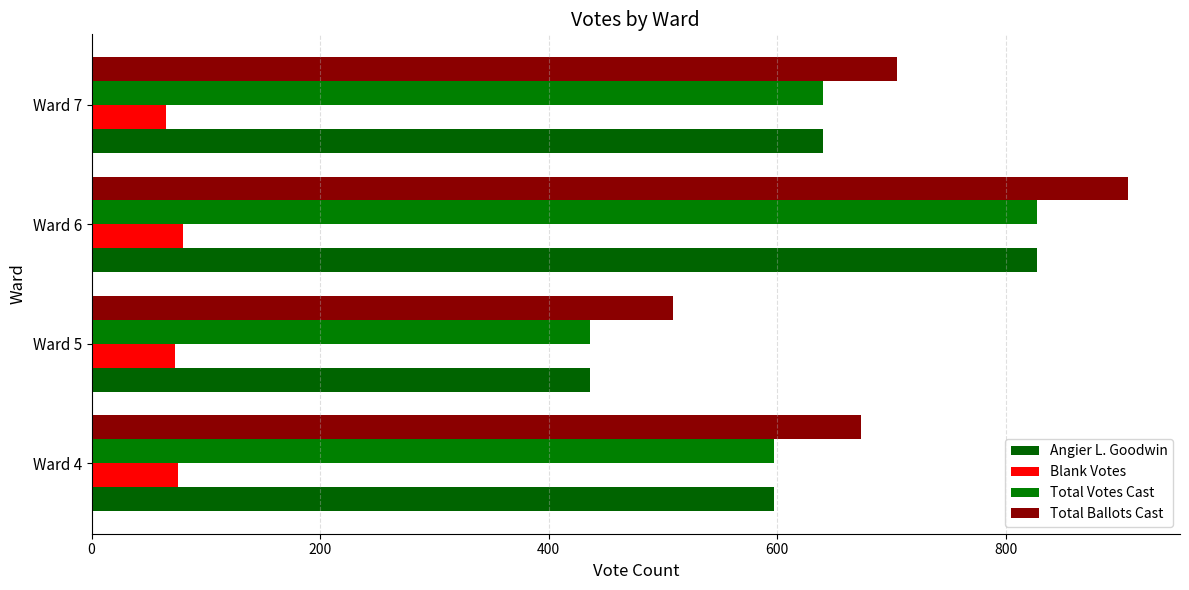

What is the value of the Blank Votes bar at the 1st from the left?

76